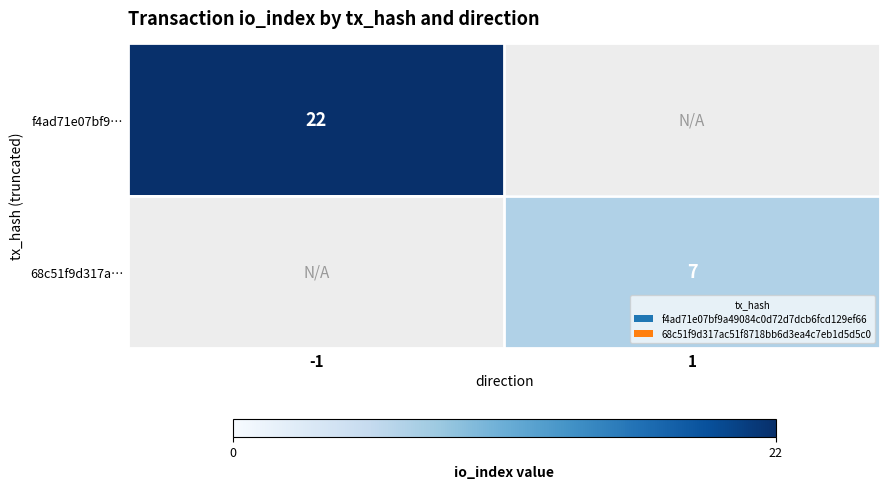

List the series in order of their peak value, lowest first.

68c51f9d317a…, f4ad71e07bf9…